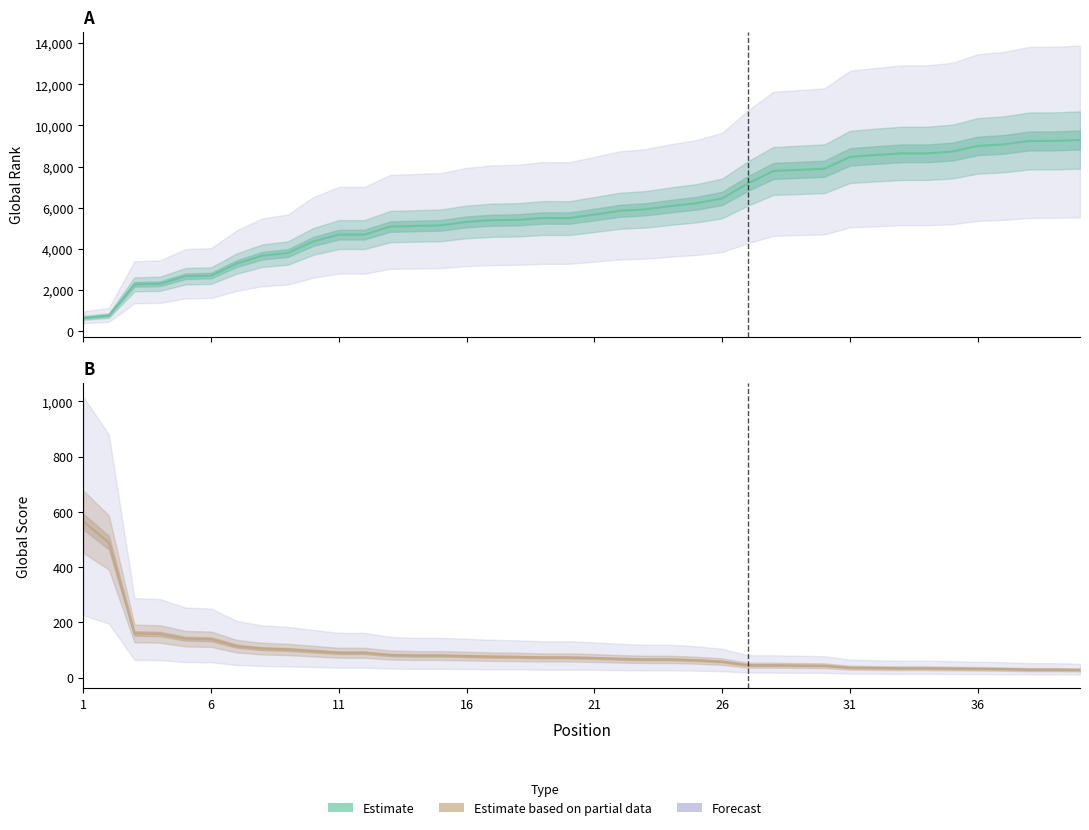

List the series in order of their overall mean, lowest first.

Global Score, Global Rank